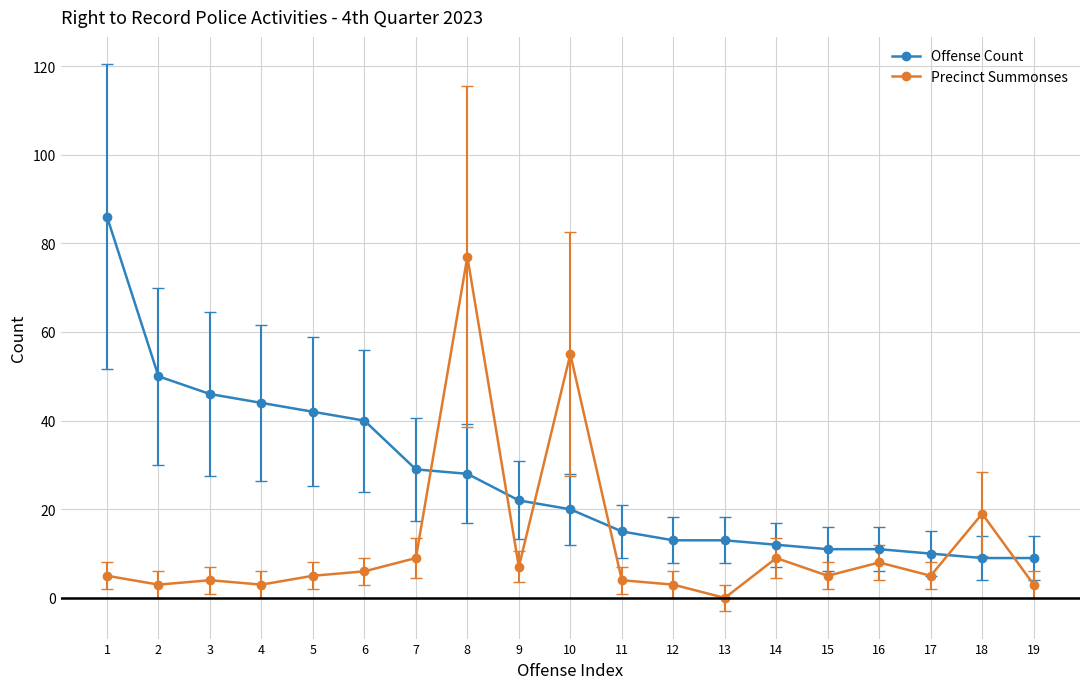

Where is Offense Count nearest to the value 47?

3